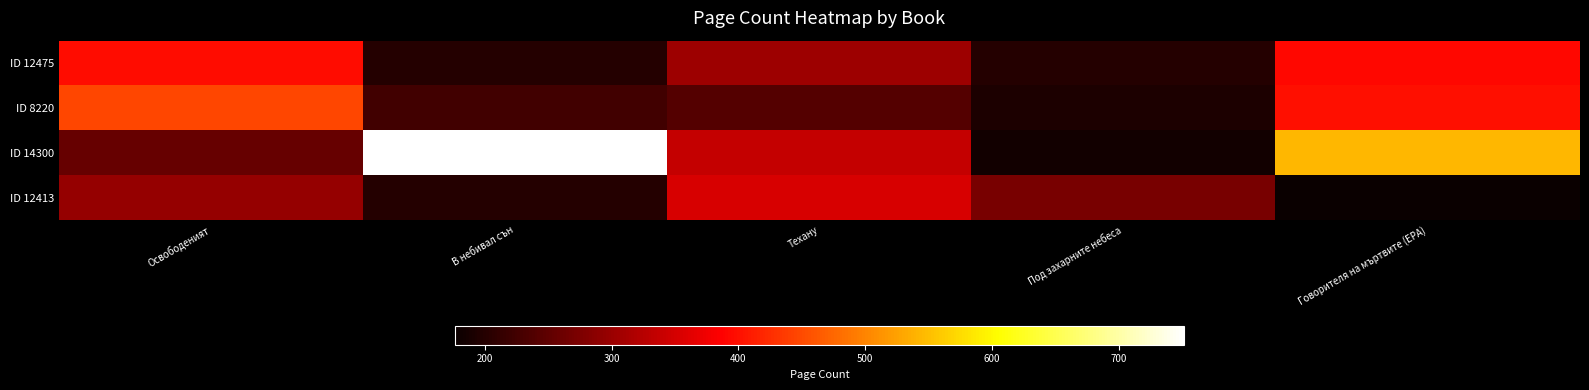

Which series has the widest spread of values?

ID 14300